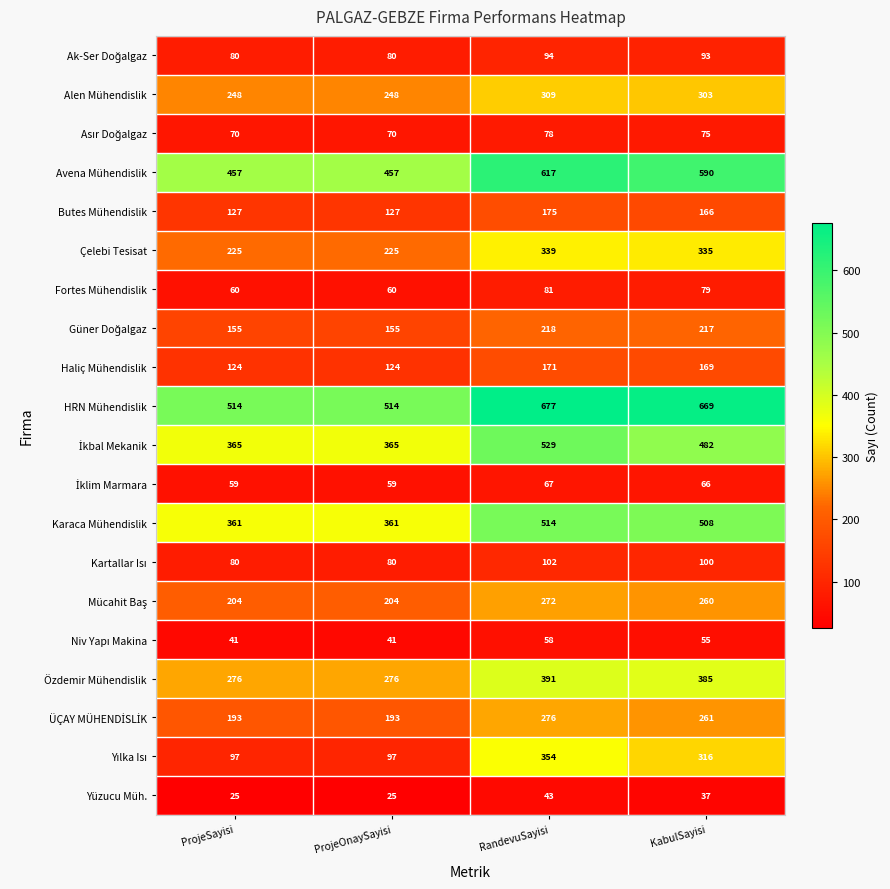

At which label is Butes Mühendislik closest to 151?

KabulSayisi